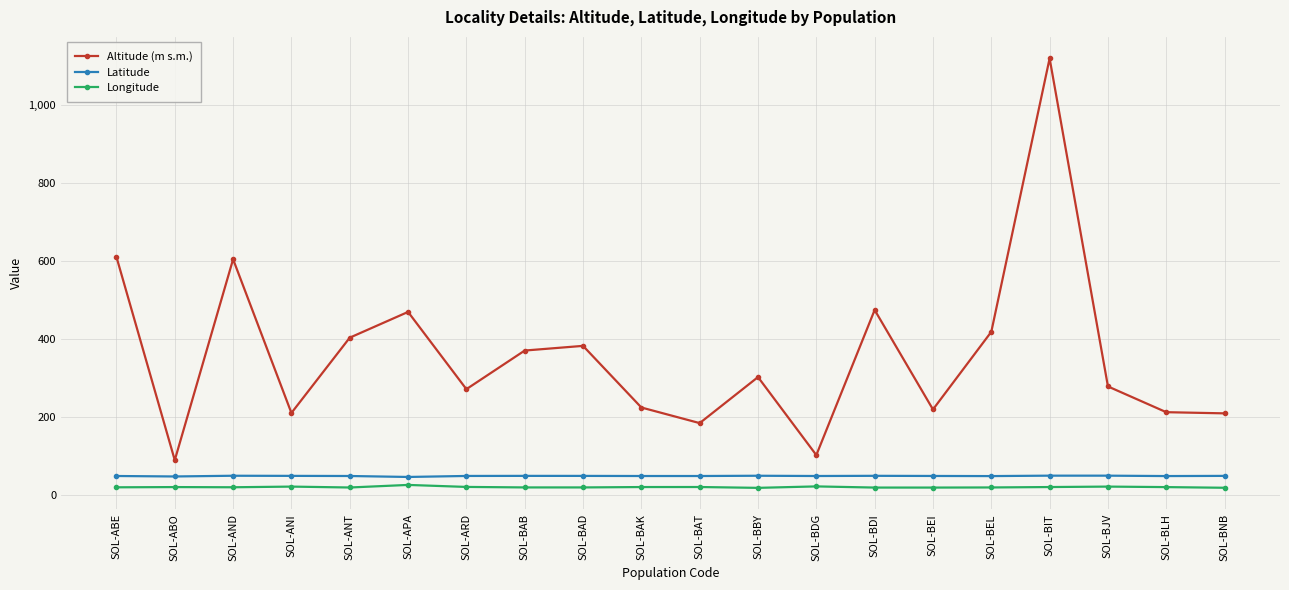

What is the value of the Altitude (m s.m.) point at the 1st from the left?

610.0